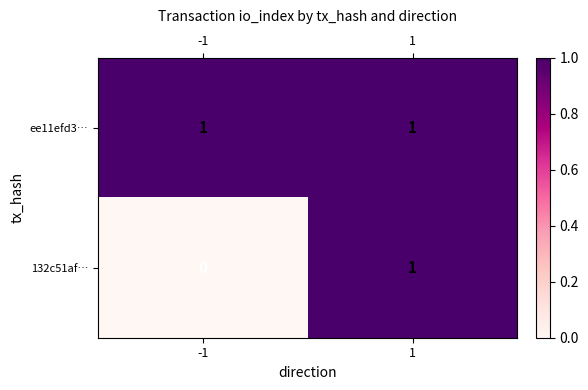

Which series has the largest total across all categories?

ee11efd3…